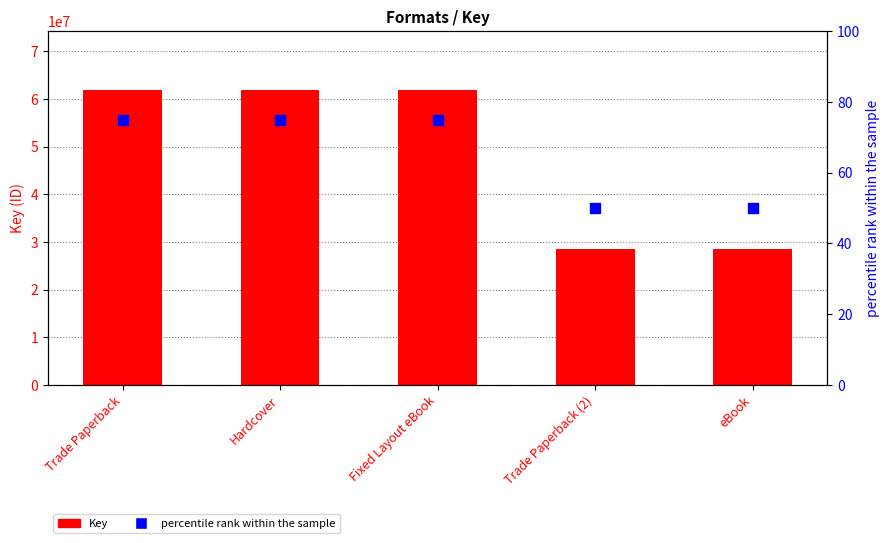

What is the total value across all series at eBook?

28434848